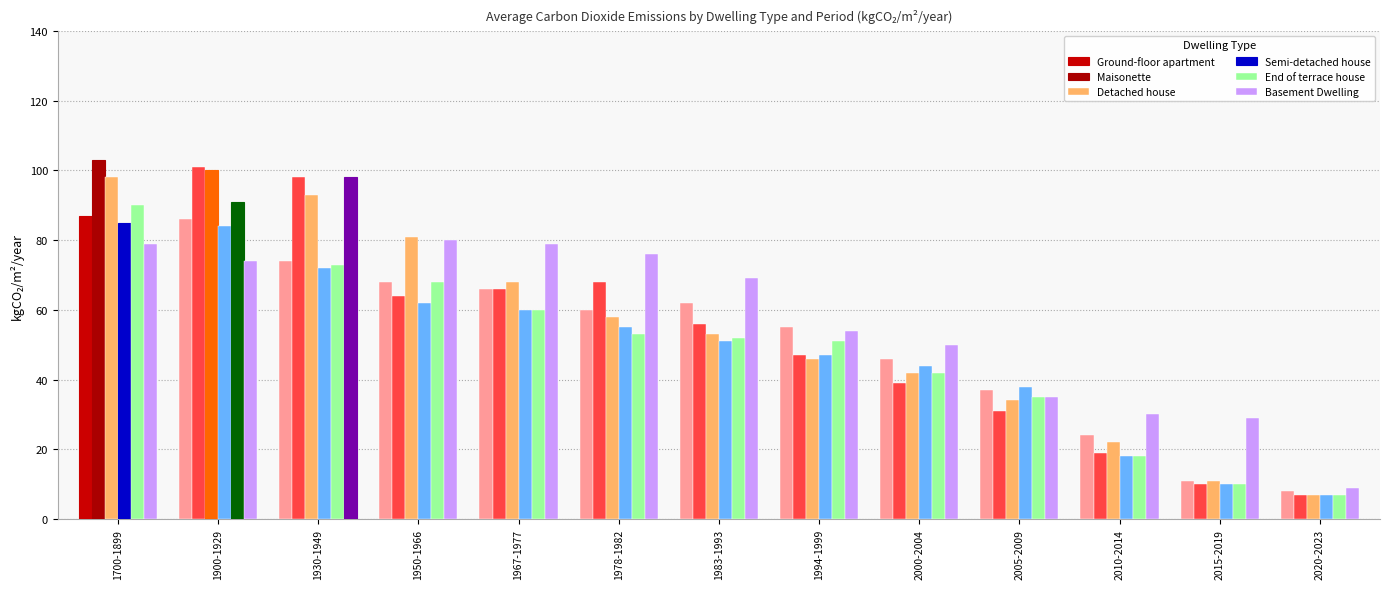

What is the total value across all series at 1900-1929?

536